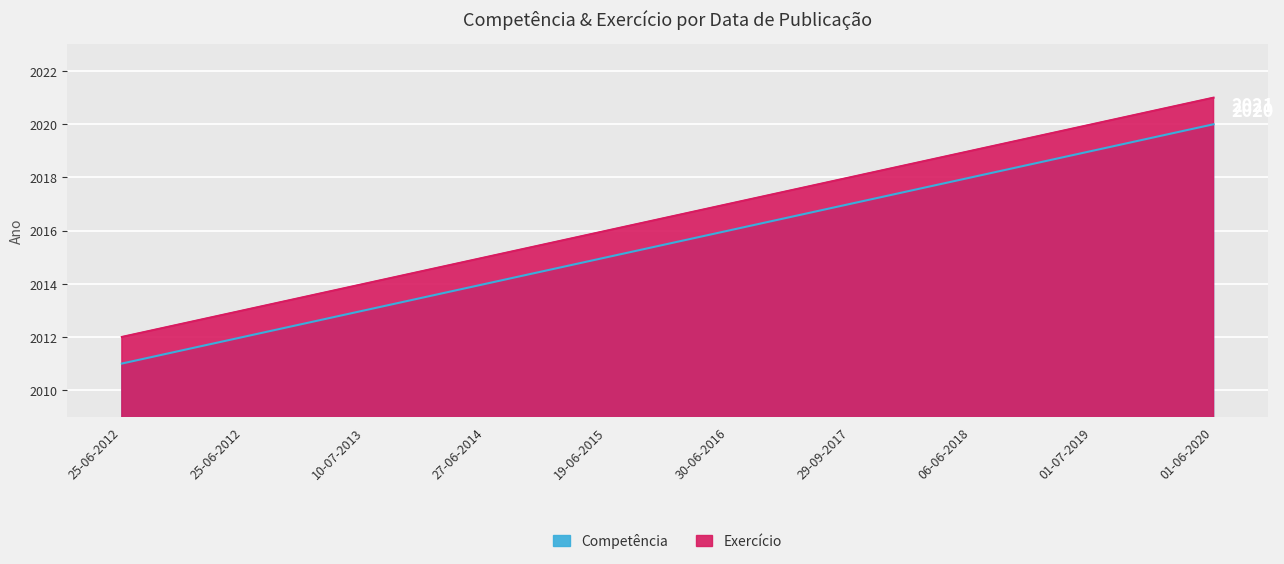

List the labels in order of Exercício value, largest first.

01-06-2020, 01-07-2019, 06-06-2018, 29-09-2017, 30-06-2016, 19-06-2015, 27-06-2014, 10-07-2013, 25-06-2012, 25-06-2012